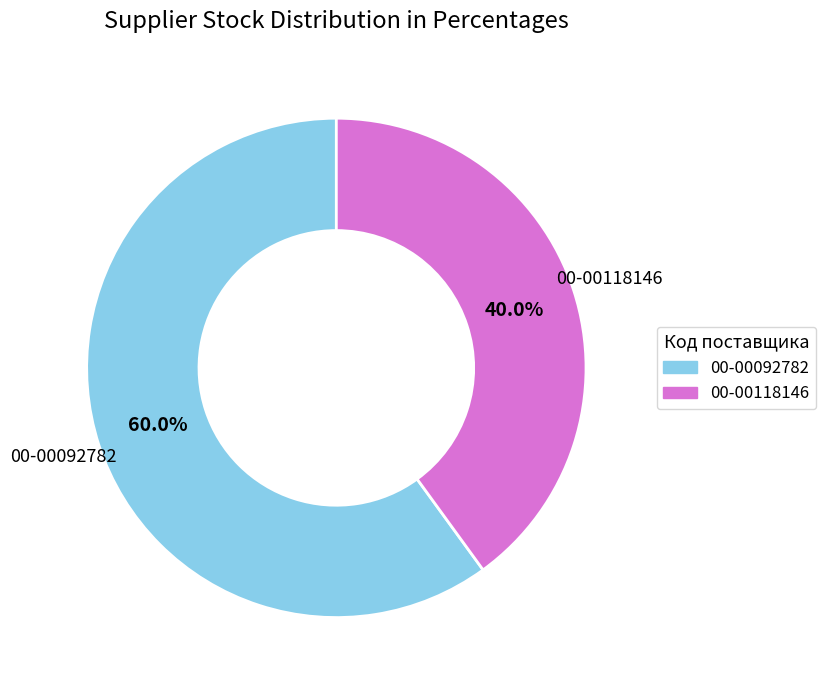

Approximately how many times larger is the value at 00-00092782 compared to 00-00118146?

1.5